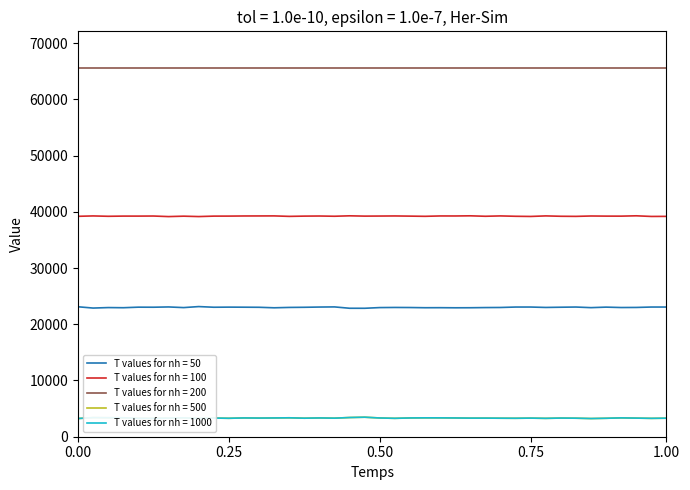

What is the smallest value displayed?

3234